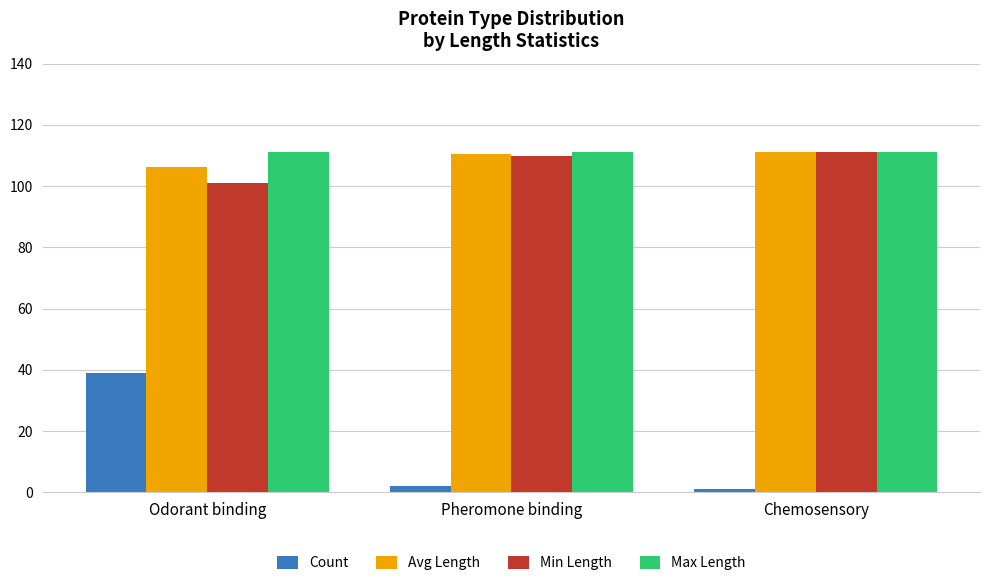

What are all the series names shown in the legend?

Count, Avg Length, Min Length, Max Length